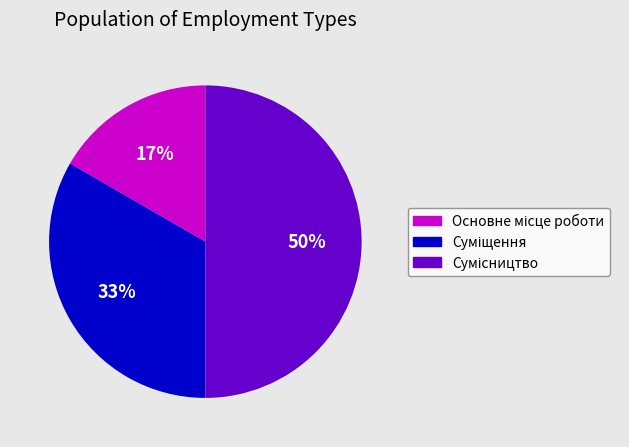

To the nearest percent, what is the difference between the largest and smallest slice percentages?

33%